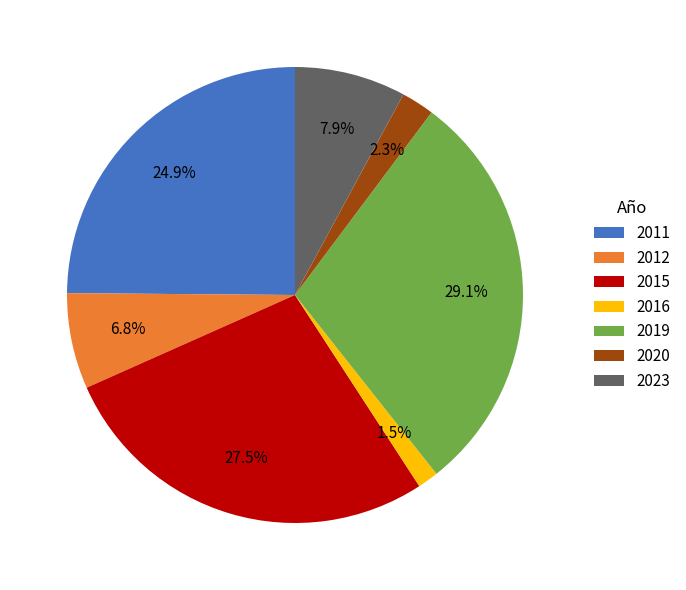

Is 2023 the majority of the pie?

No